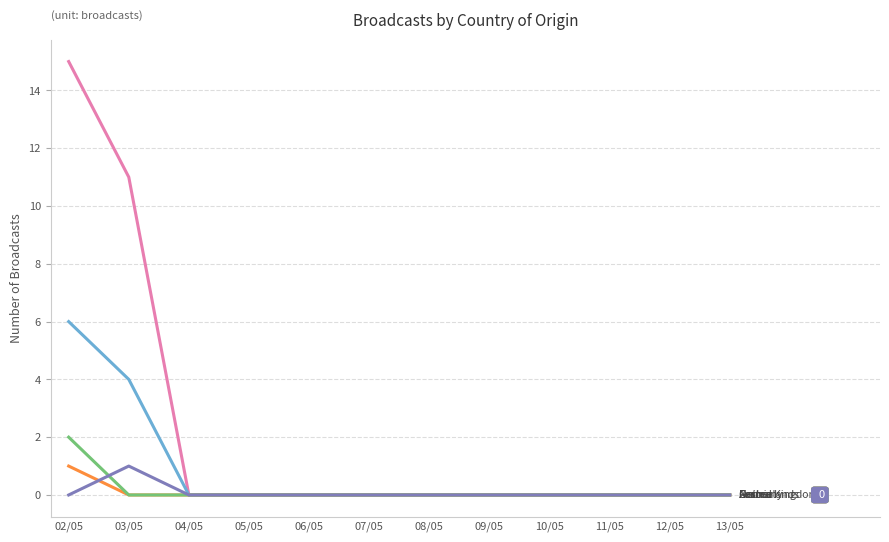

What position from the right is 07/05?

7